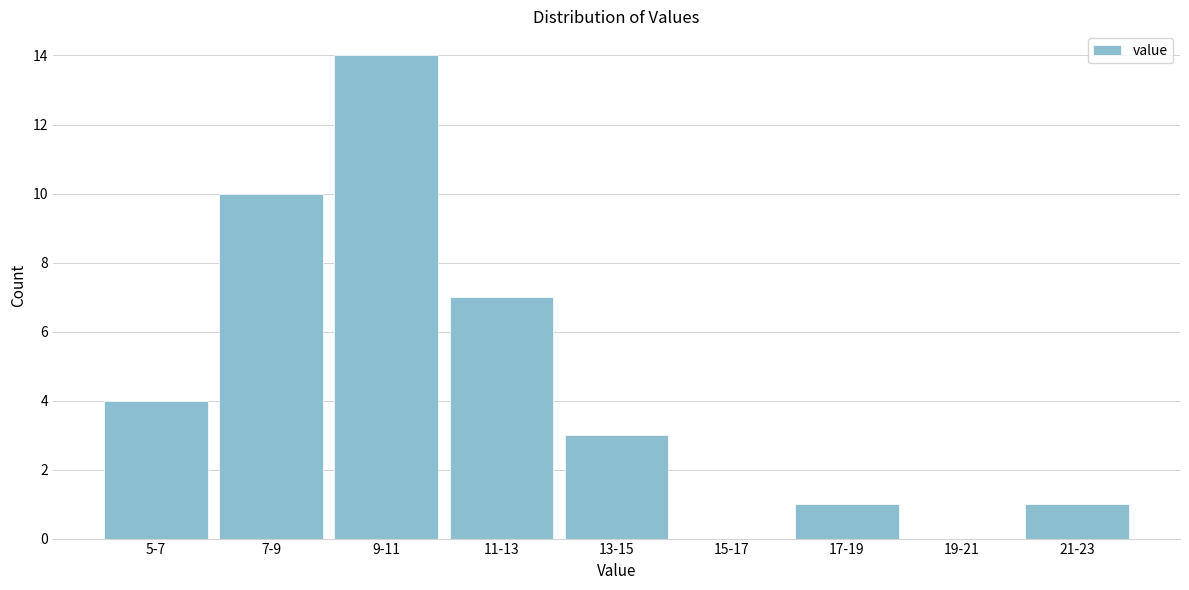

Reading left to right, what are all the values shown in this chart?

5-7=4	7-9=10	9-11=14	11-13=7	13-15=3	15-17=0	17-19=1	19-21=0	21-23=1